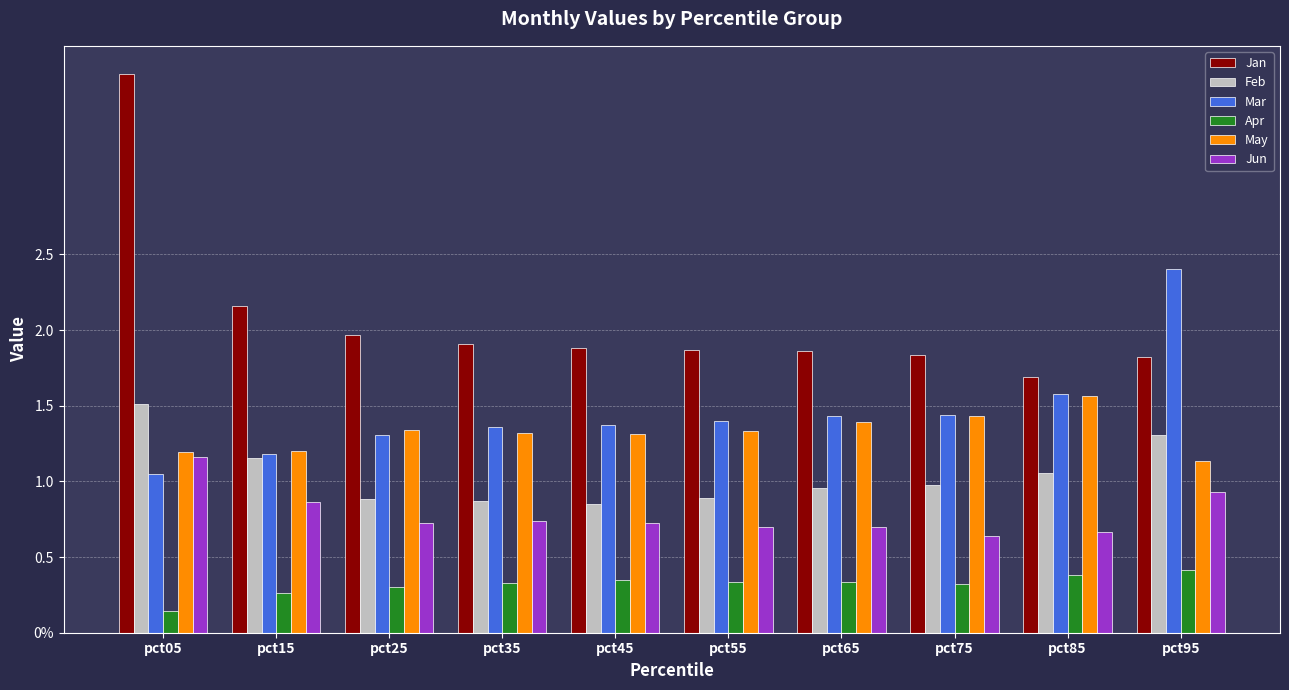

What is the spread (max minus min) of values at pct35?

1.6